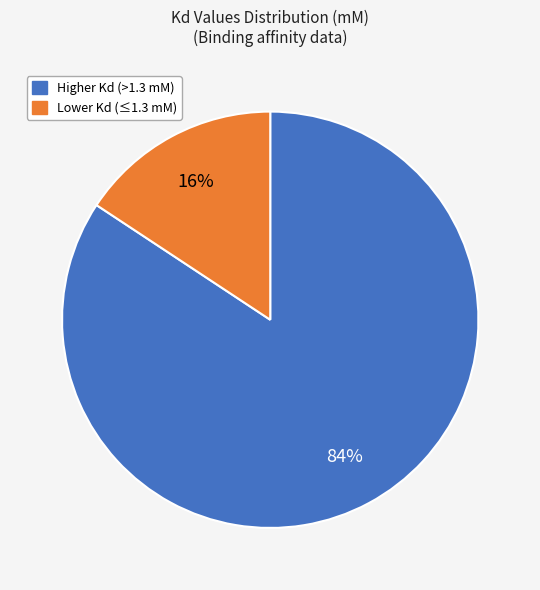

Is there any slice that represents more than half of the pie?

Yes